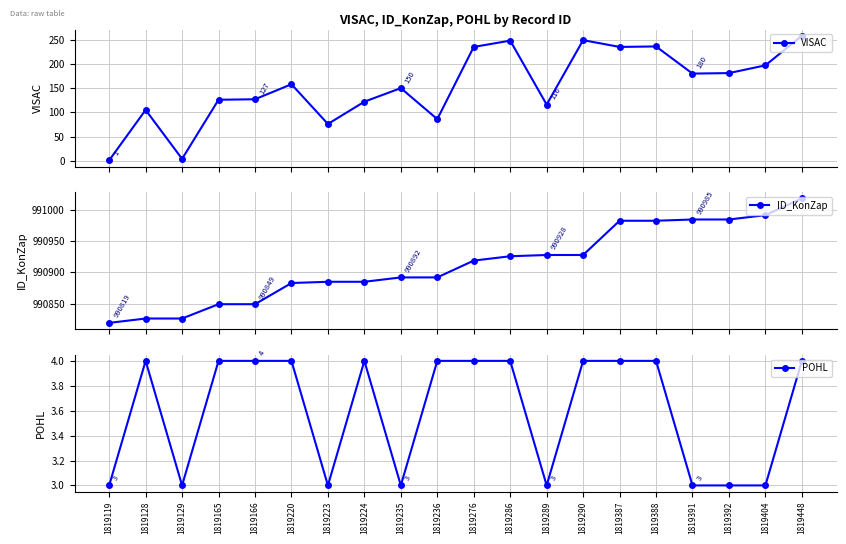

What is the difference between the maximum and minimum values in the POHL series?

1